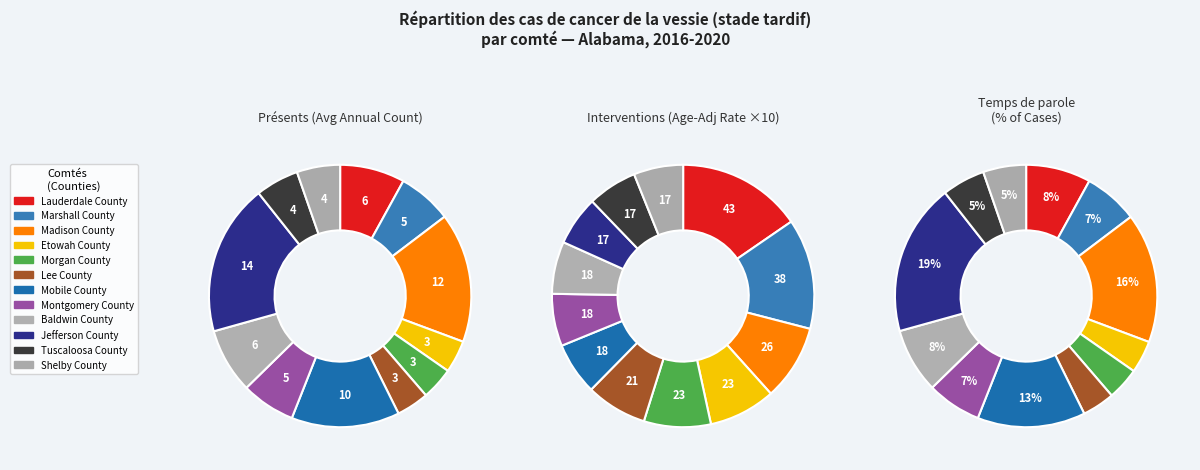

To the nearest percent, what is the difference between the largest and smallest slice percentages?

15%